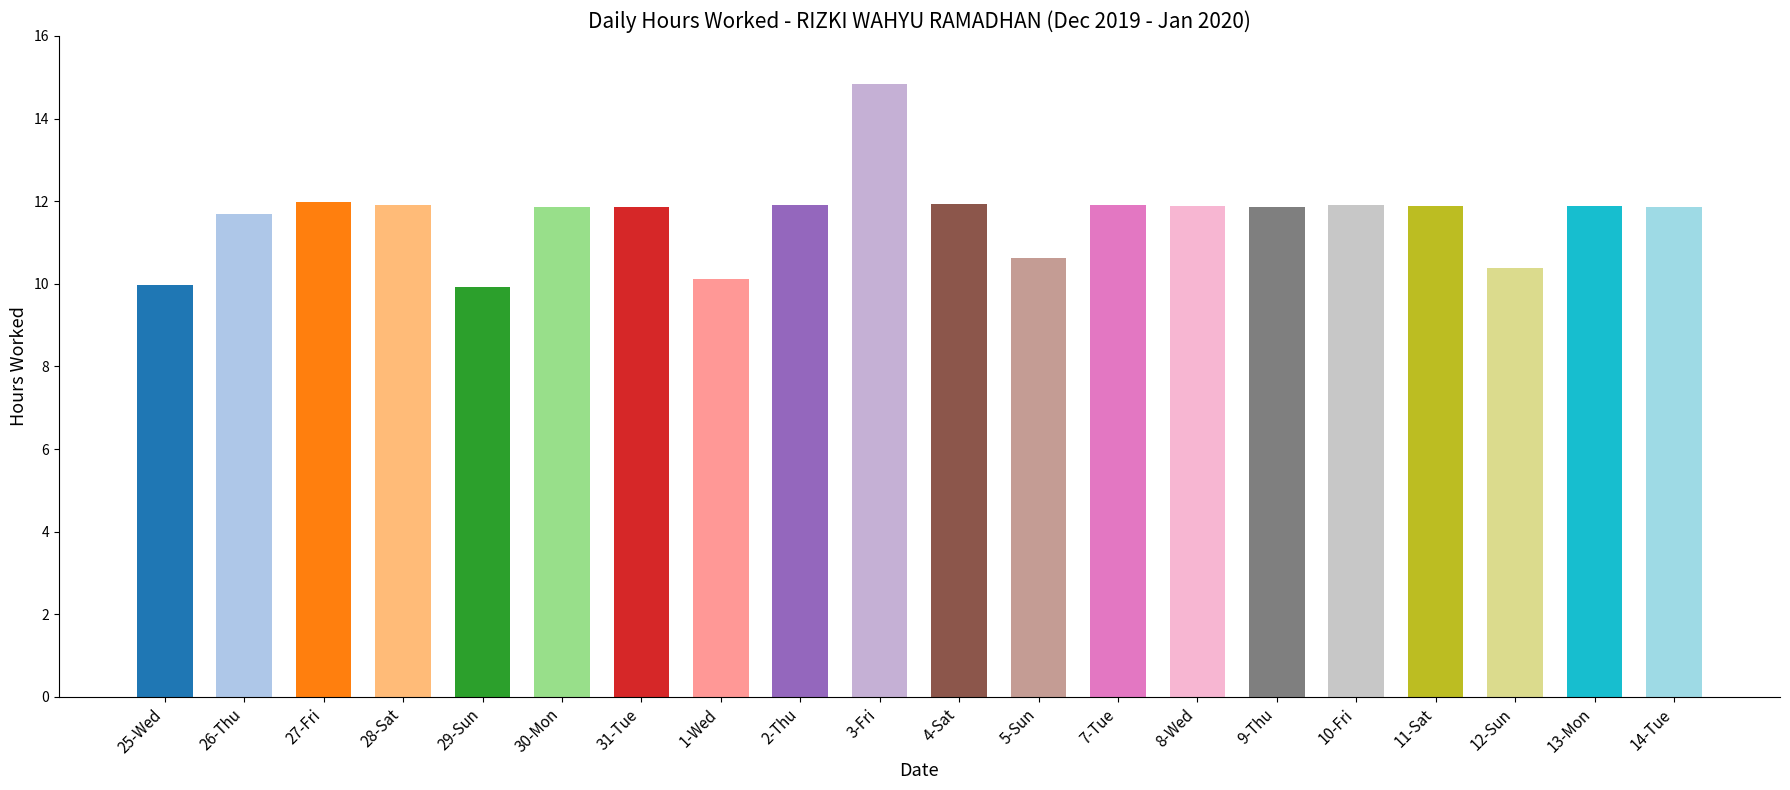

What is the approximate value at 12-Sun?

10.4